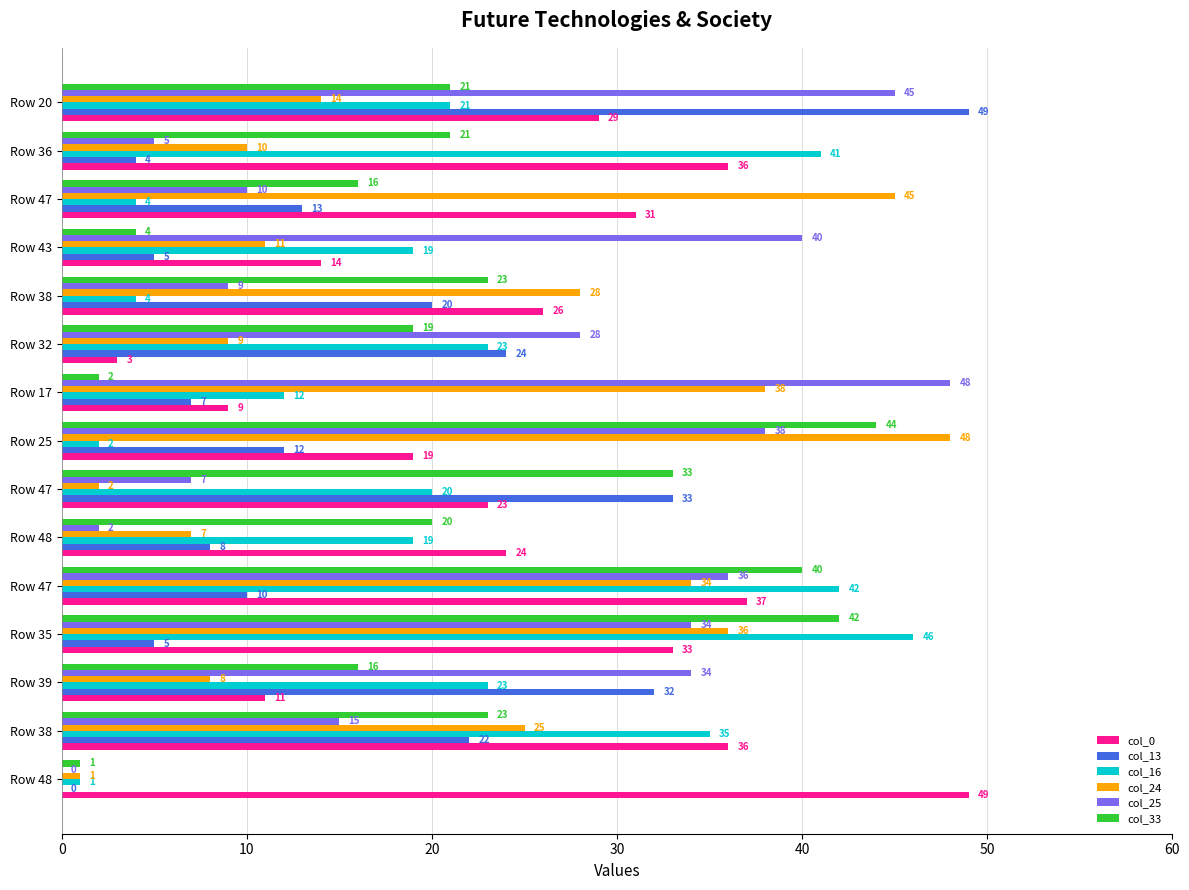

Count the number of data series in this chart.

6